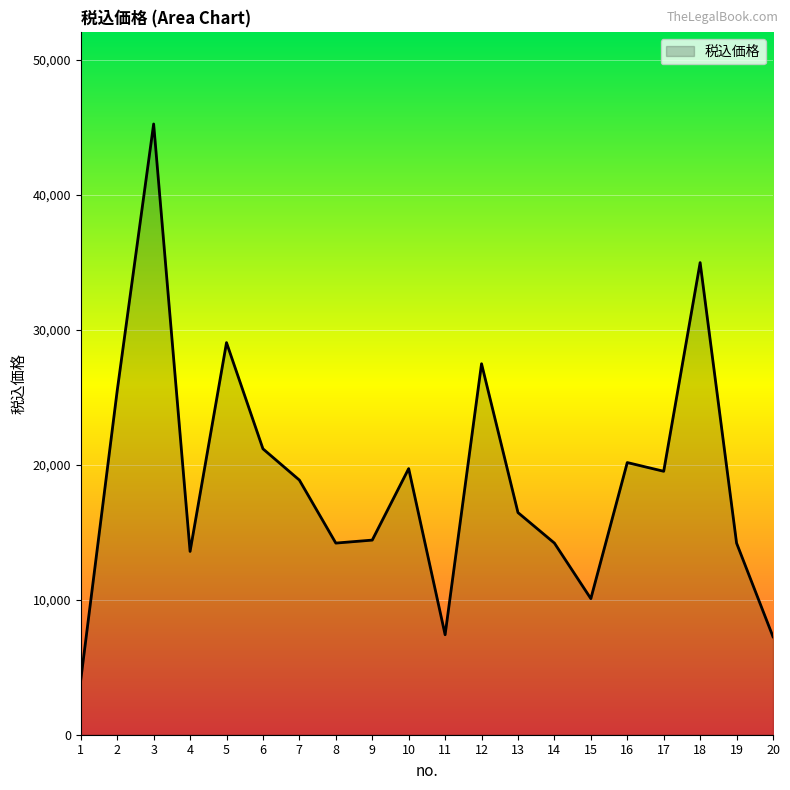

The value at 4 is 23908. True or false?

False